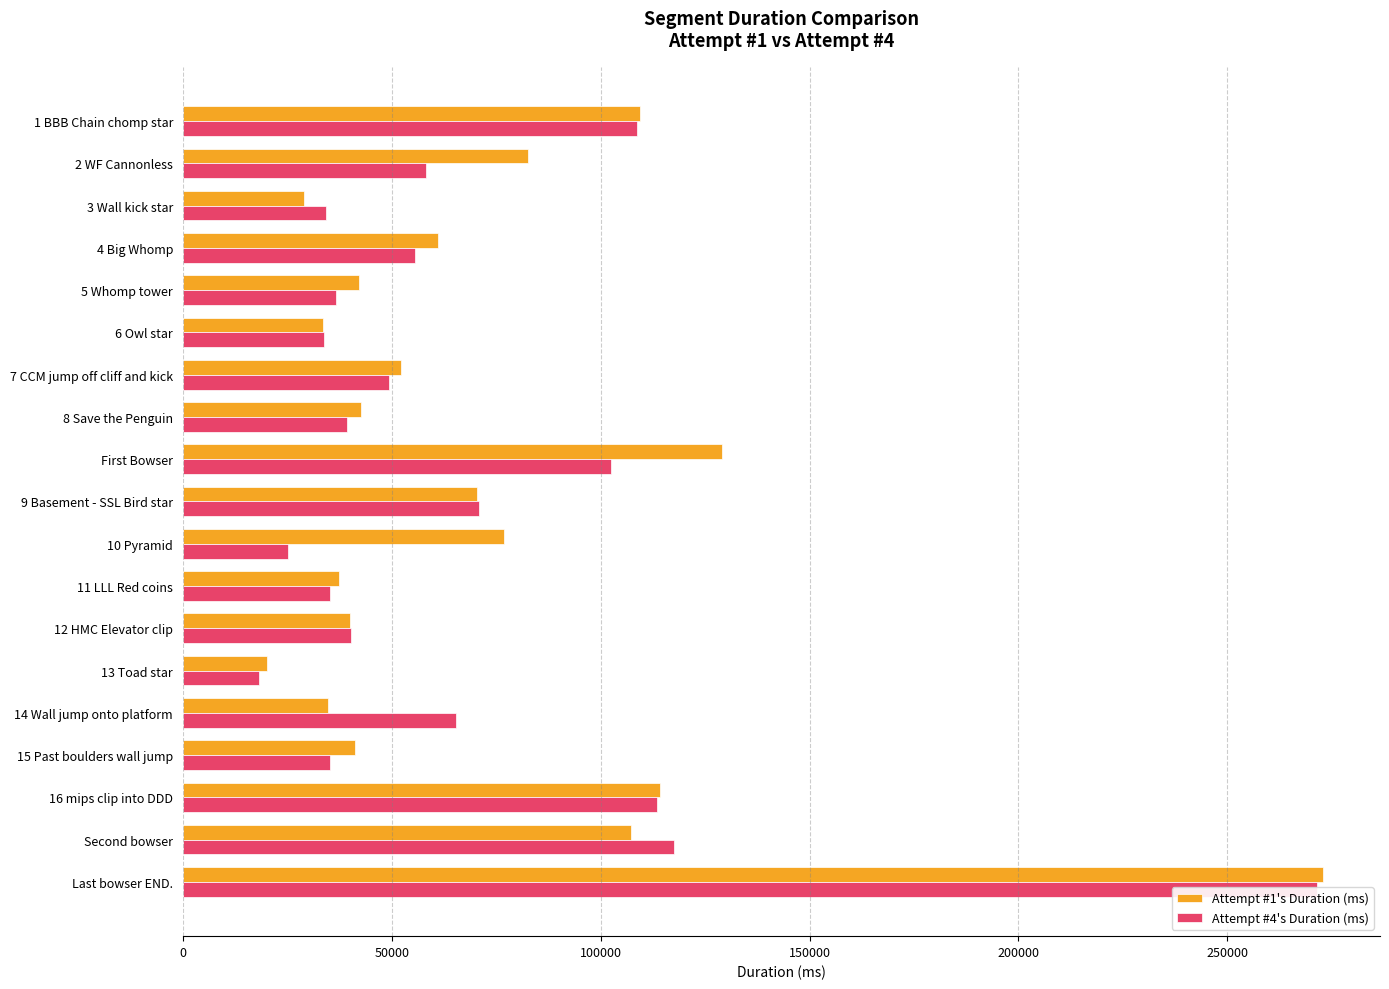

Is it true that Attempt #1's Duration (ms) equals 272908 at Last bowser END.?

True